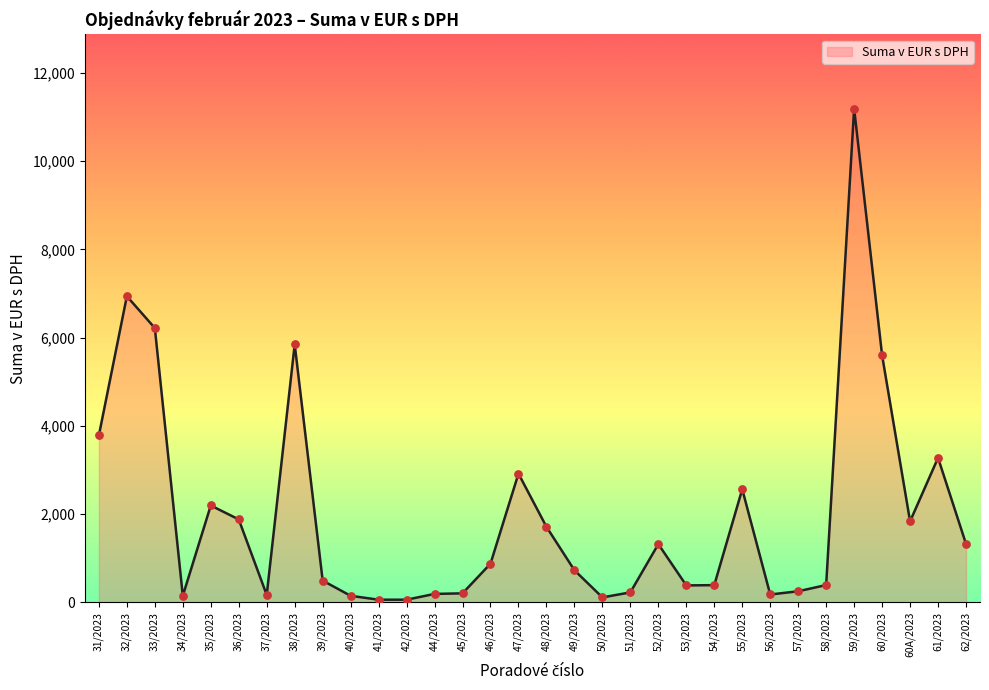

Between 41/2023 and 55/2023, which is larger?

55/2023